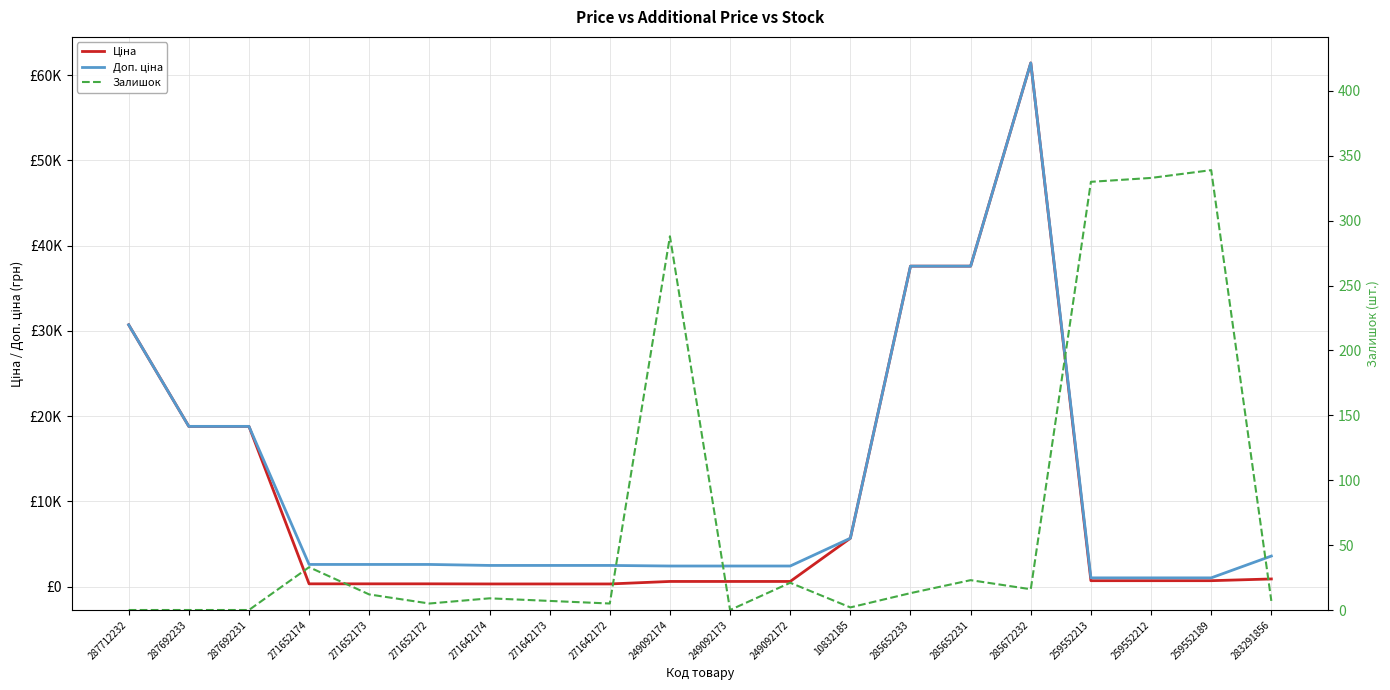

Which category has the lowest value in the Доп. ціна series?

259552213